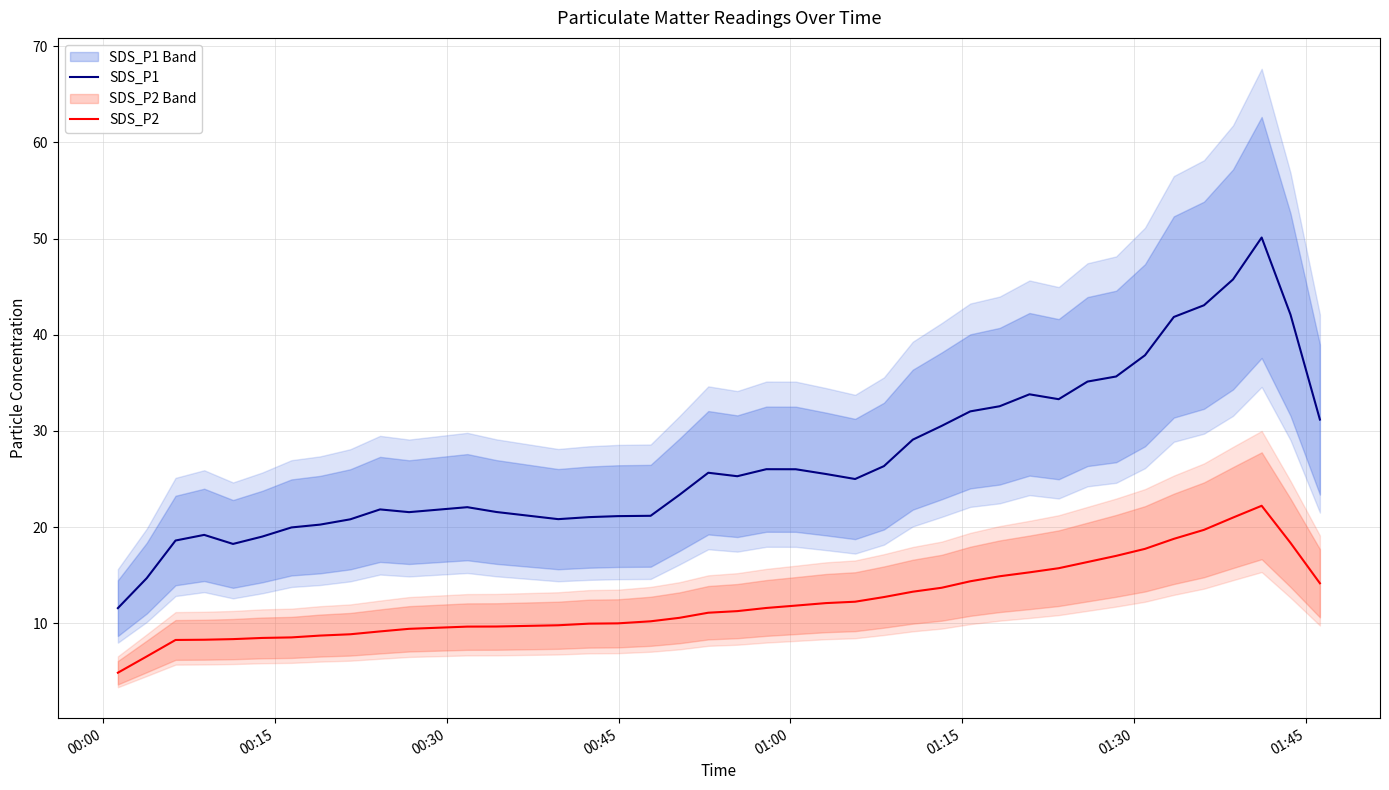

True or false: SDS_P1 and SDS_P2 cross at least once.

False